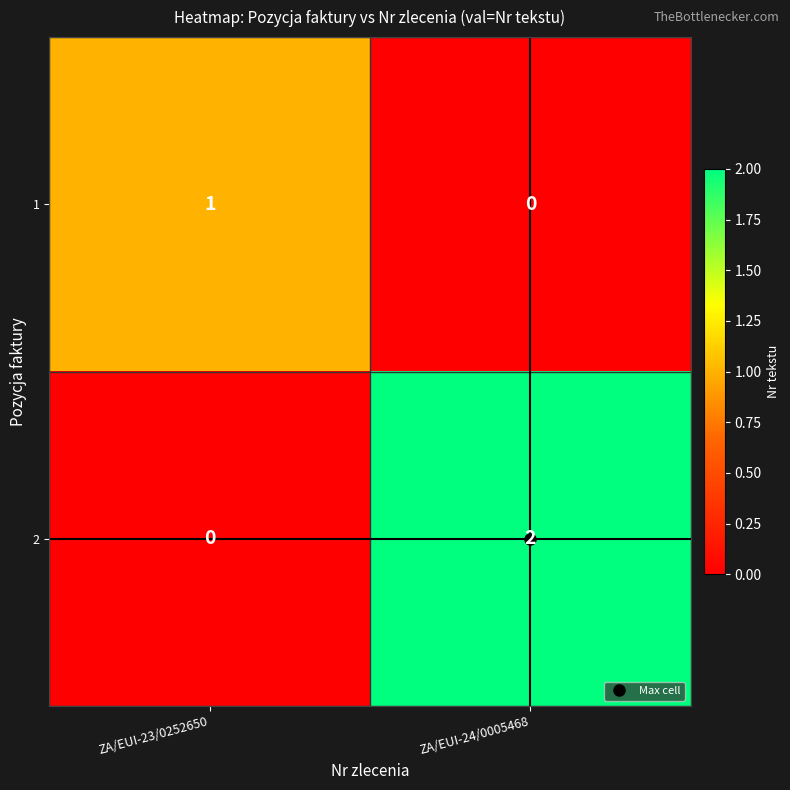

How many distinct data groups are displayed?

2